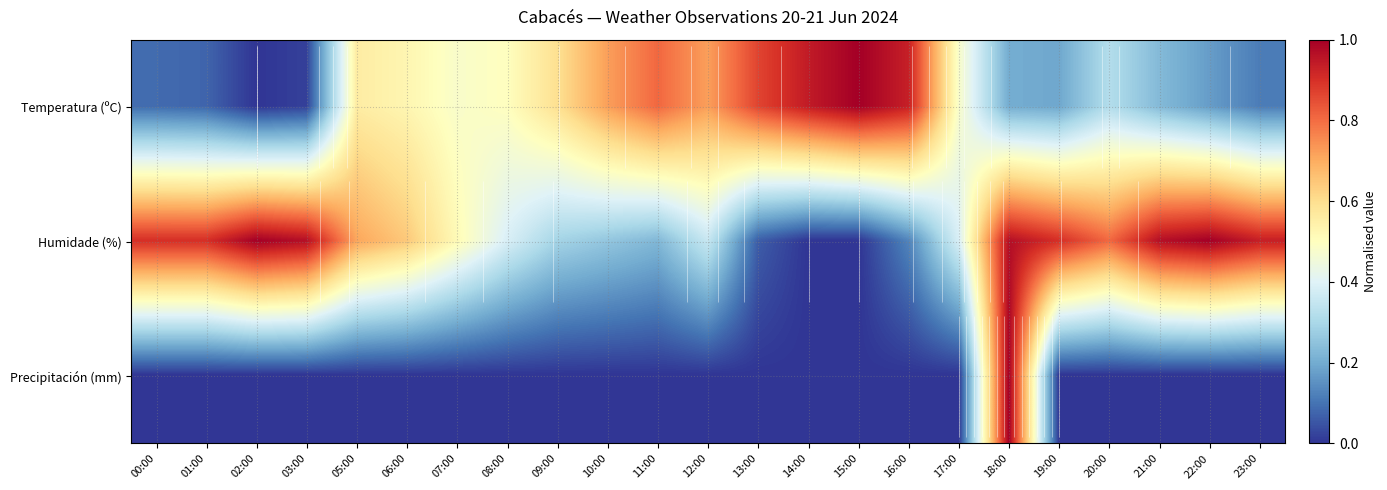

The value of Humidade (%) at 13:00 is 0.1. True or false?

False